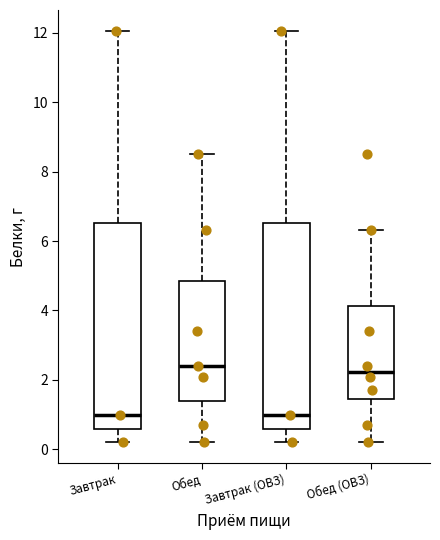

Where does the median line of the box for Обед sit on the y-axis? The values are not printed on the chart, so give them approximately, as read against the axis.

2.4